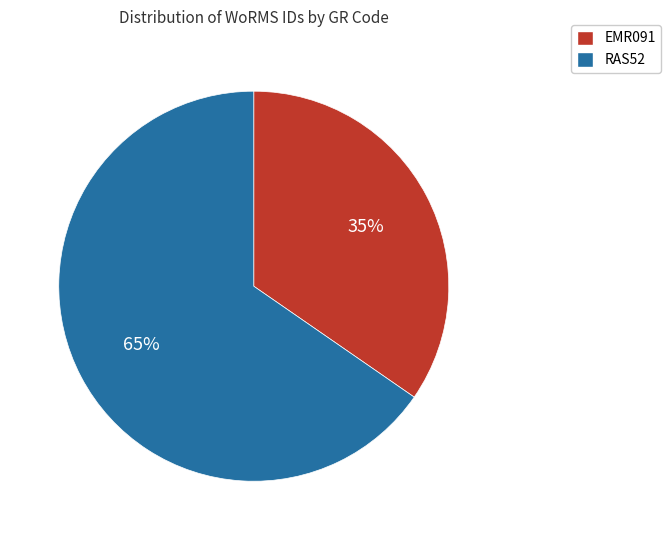

Do RAS52 and EMR091 together represent more than half of the pie?

Yes